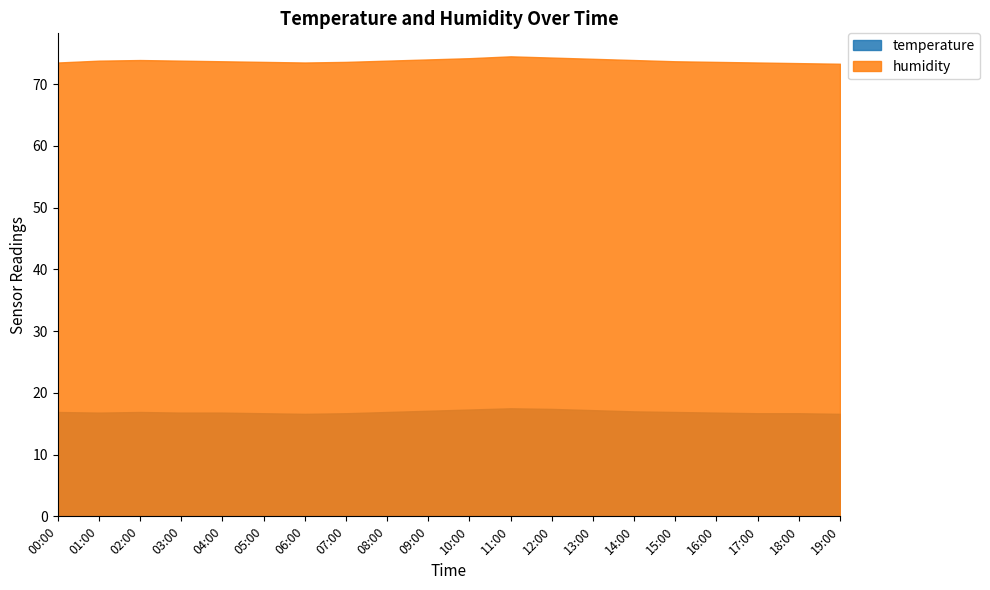

In temperature, how many points are lower than both neighbors (excluding endpoints)?

2